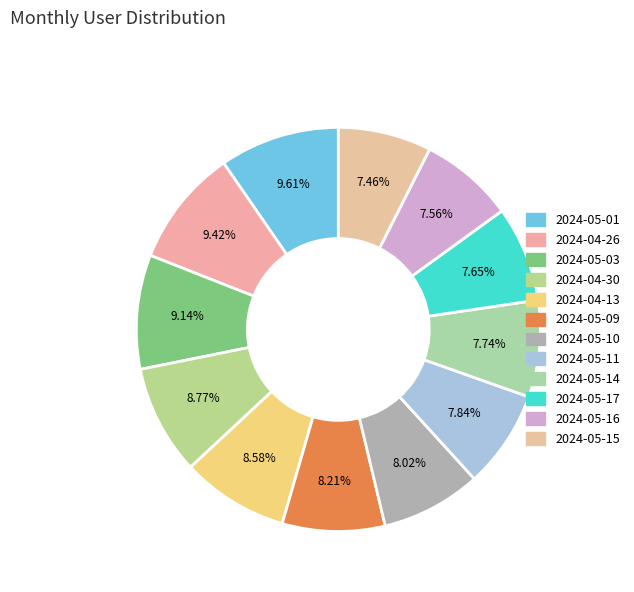

What percentage do 2024-04-30 and 2024-05-14 together represent?

16.5%